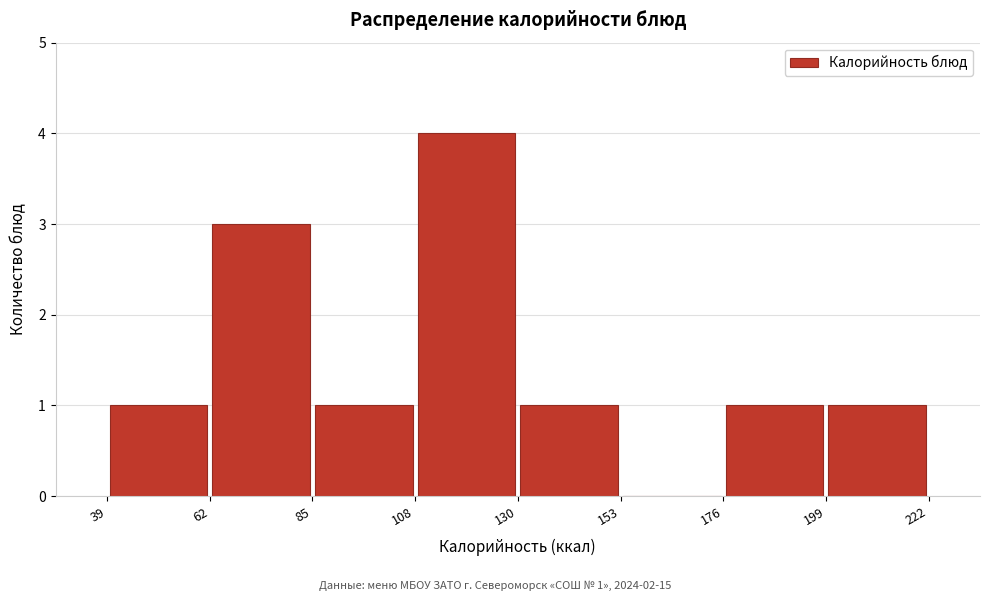

Over which range of the x-axis is the bar tallest?

108 to 130